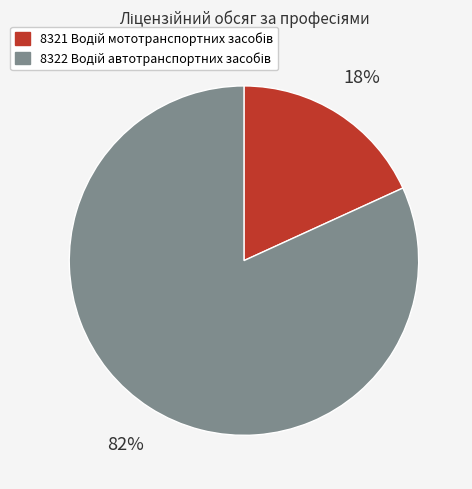

How many slices are in this pie chart?

2